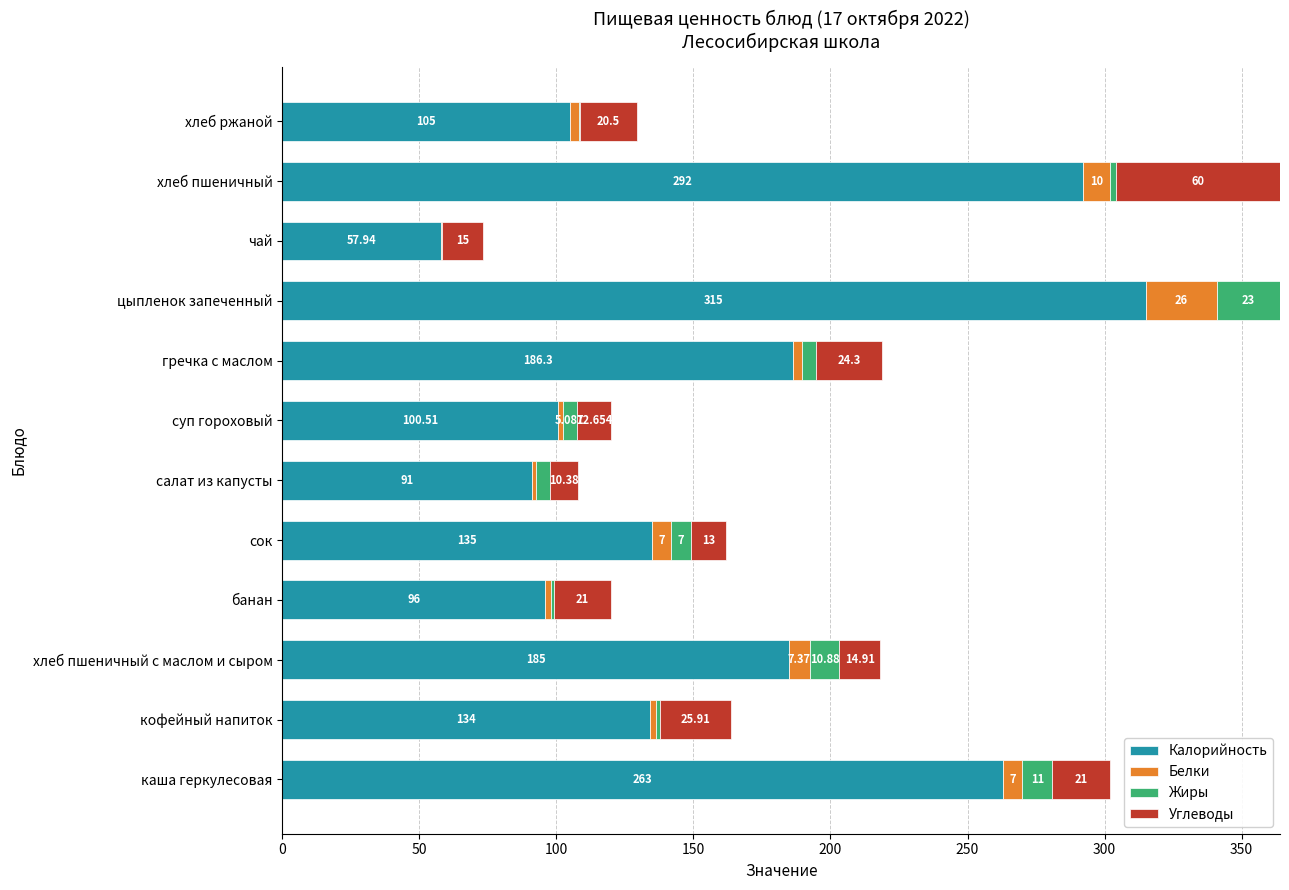

Where is Калорийность nearest to the value 186?

гречка с маслом